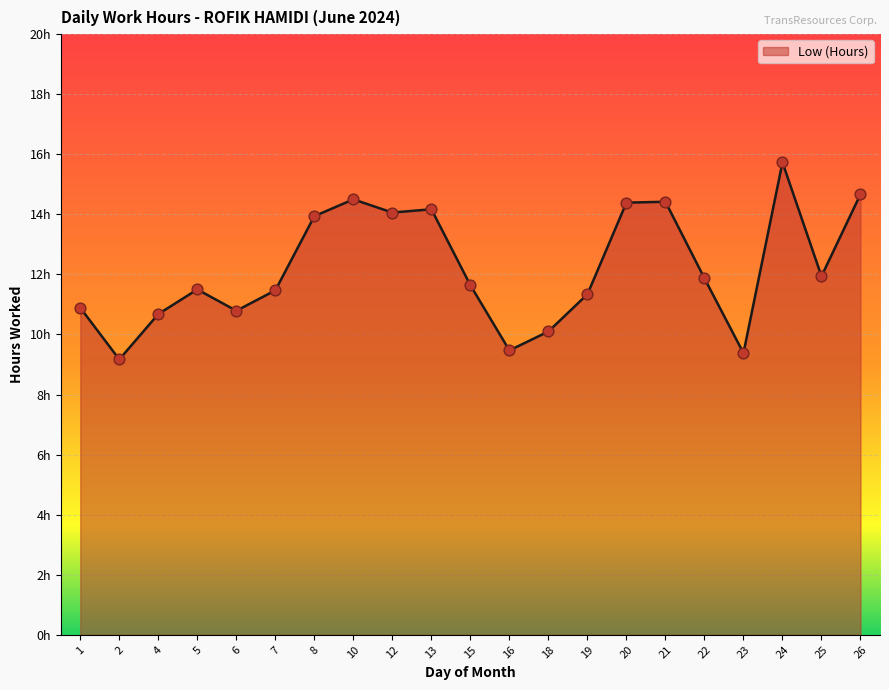

Approximately how many times larger is the value at 8 compared to 6?

1.3